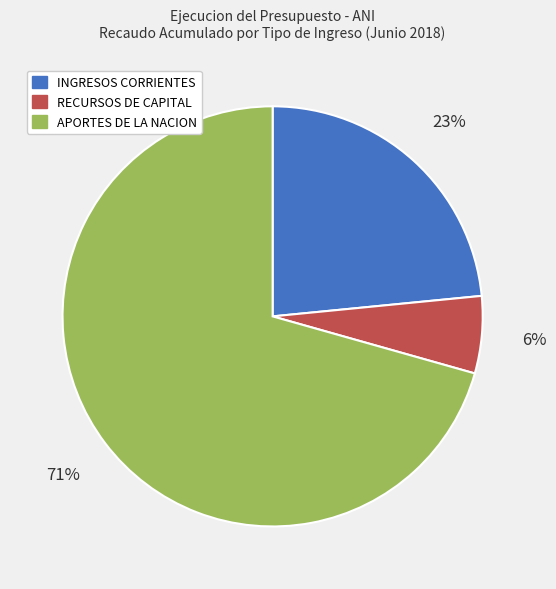

Is the sum of APORTES DE LA NACION and INGRESOS CORRIENTES greater than half?

Yes